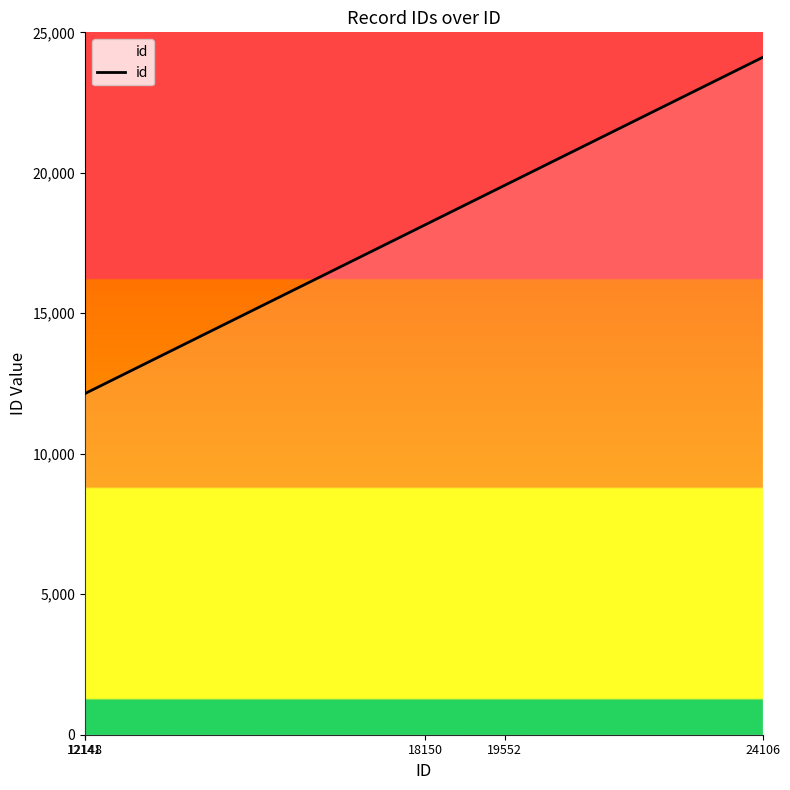

True or false: the data has more than 2 interior local peaks.

False